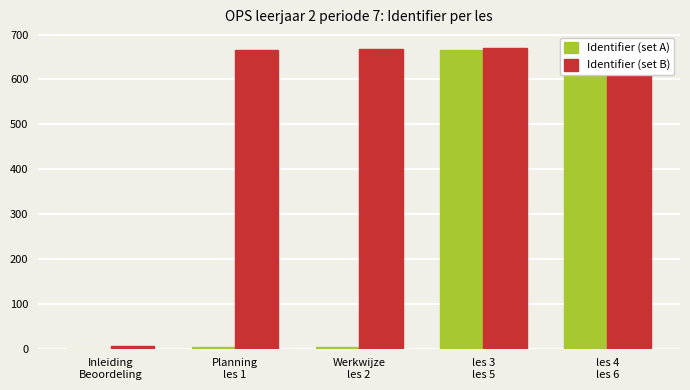

Where does the Identifier (set A) series first go above 4?

les 3
les 5